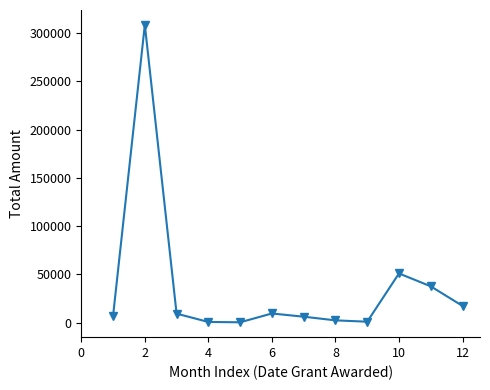

What is the average value?

37650.0